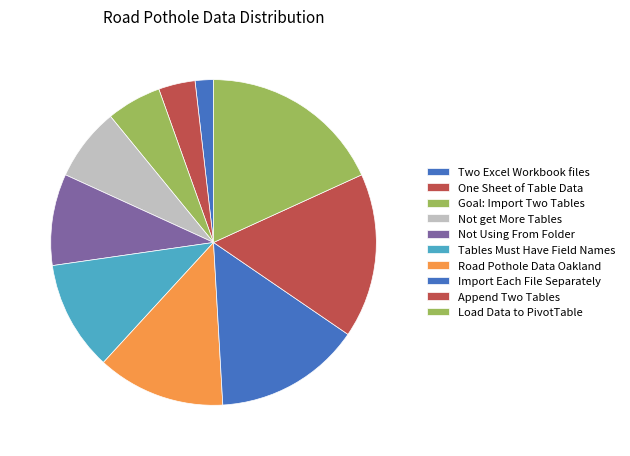

Is there any slice that represents more than half of the pie?

No